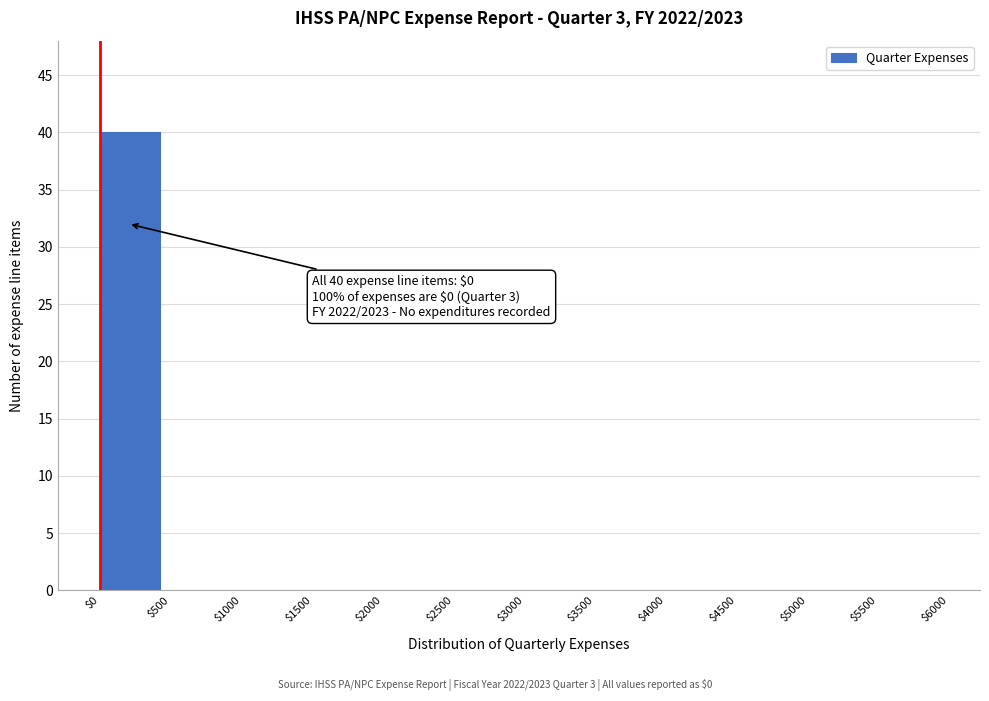

Over which range of the x-axis is the bar tallest?

$0 to $500